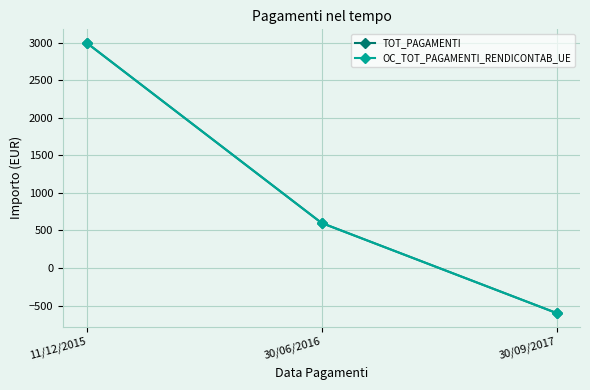

What is the label of the 3rd point from the left?

30/09/2017